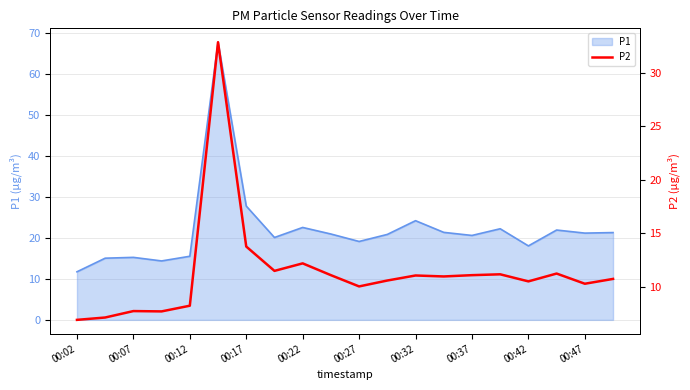

What is the difference between the maximum and minimum values?

25.9